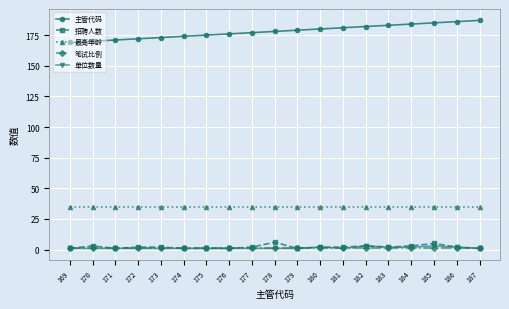

What are all the series names shown in the legend?

主管代码, 招聘人数, 最高年龄, 笔试比例, 单位数量